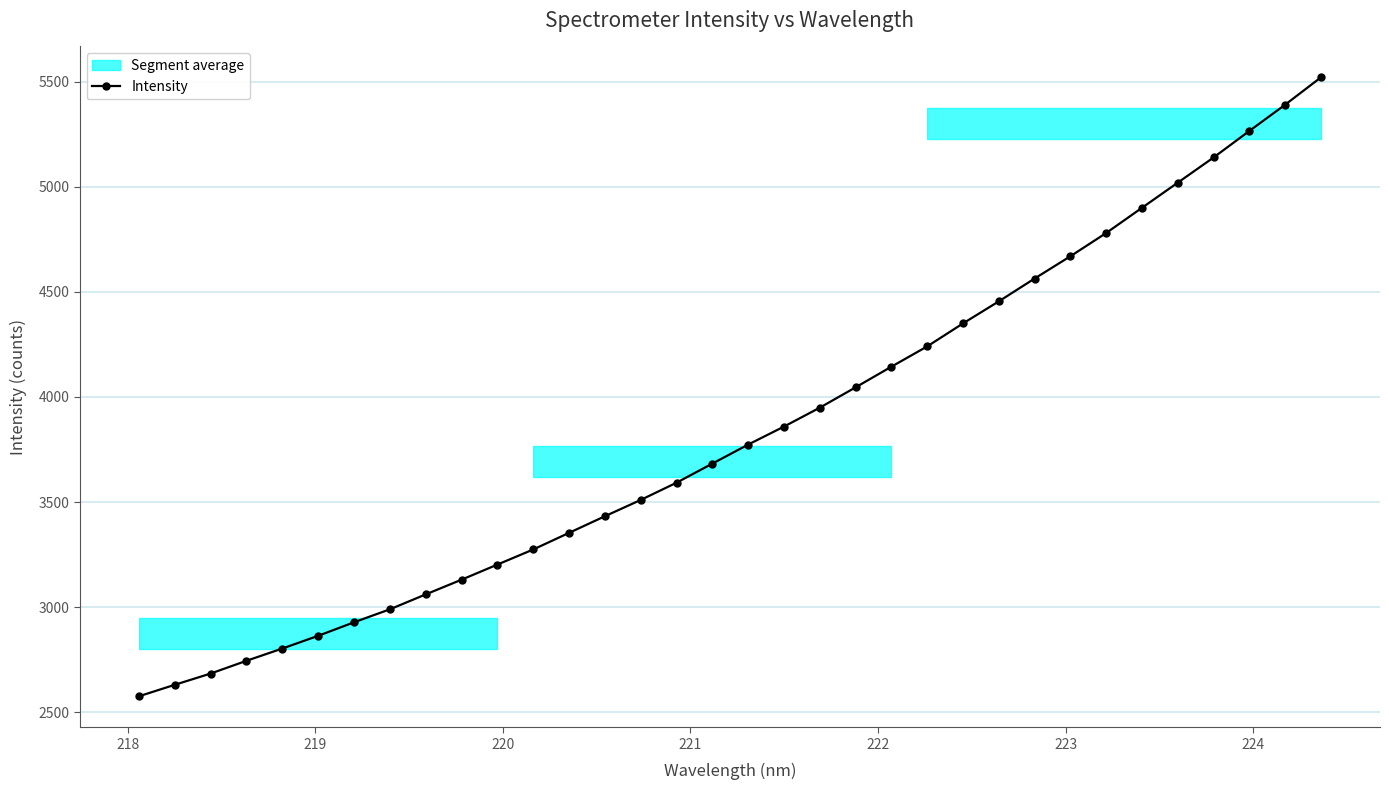

What is the value of the Intensity point at the 2nd from the left?

2630.7